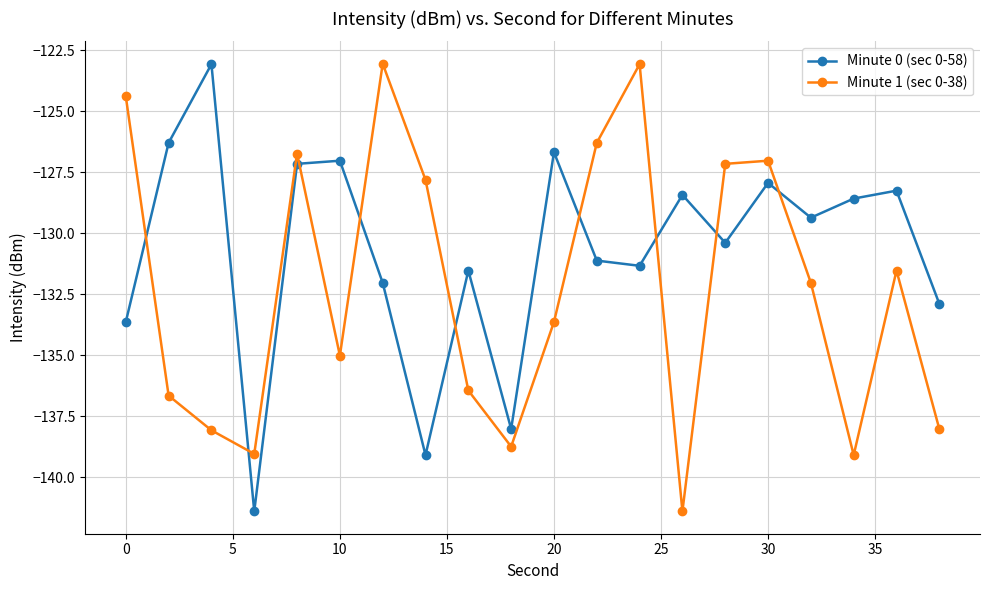

What is the average value of the Minute 1 (sec 0-38) series?

-132.3